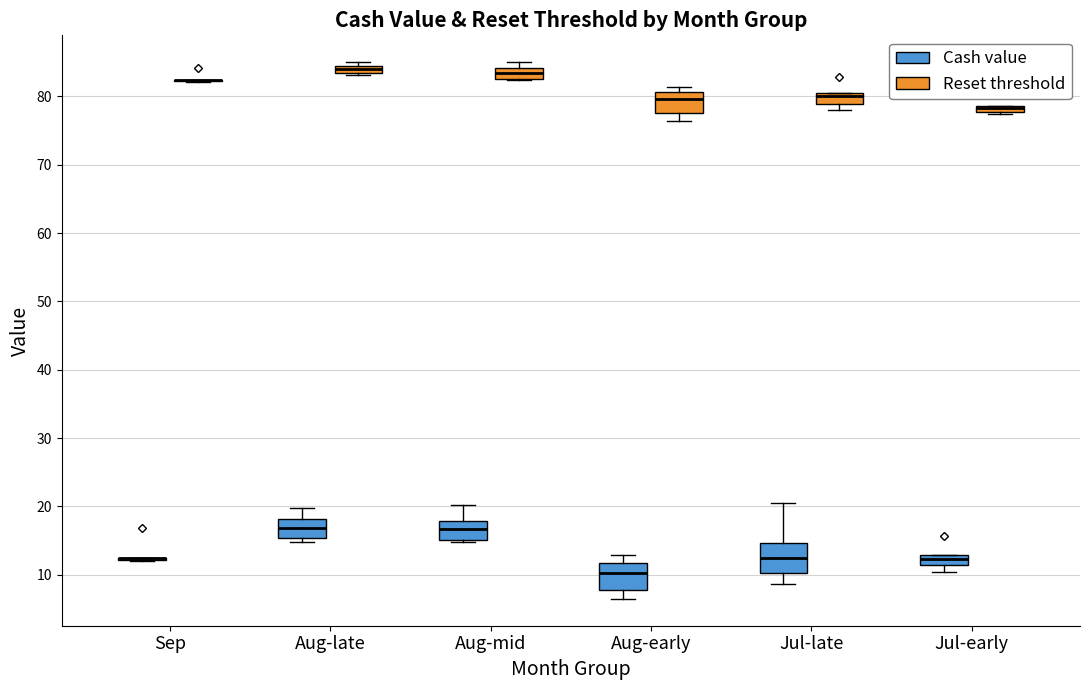

Where is the upper edge of the box for Jul-late (Cash value) on the y-axis? The values are not printed on the chart, so give them approximately, as read against the axis.

15